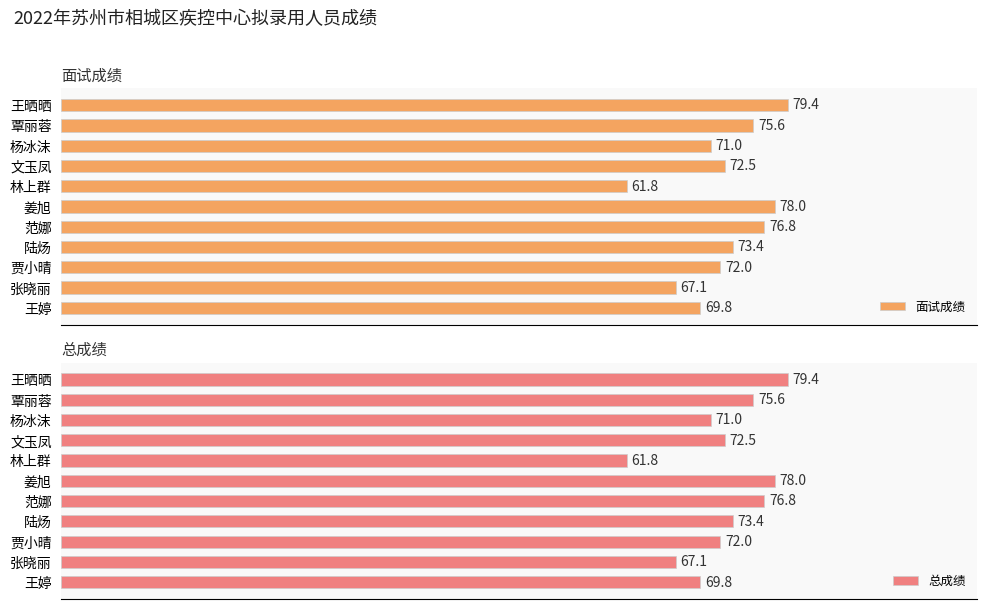

Which category has the lowest value in the 总成绩 series?

林上群